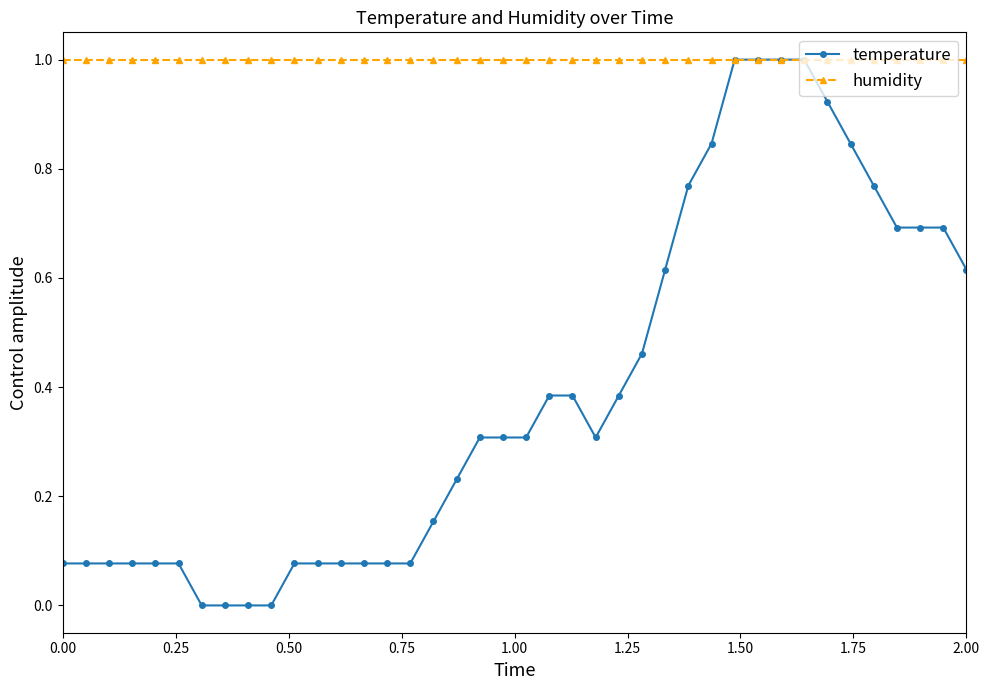

Which series has the widest spread of values?

temperature